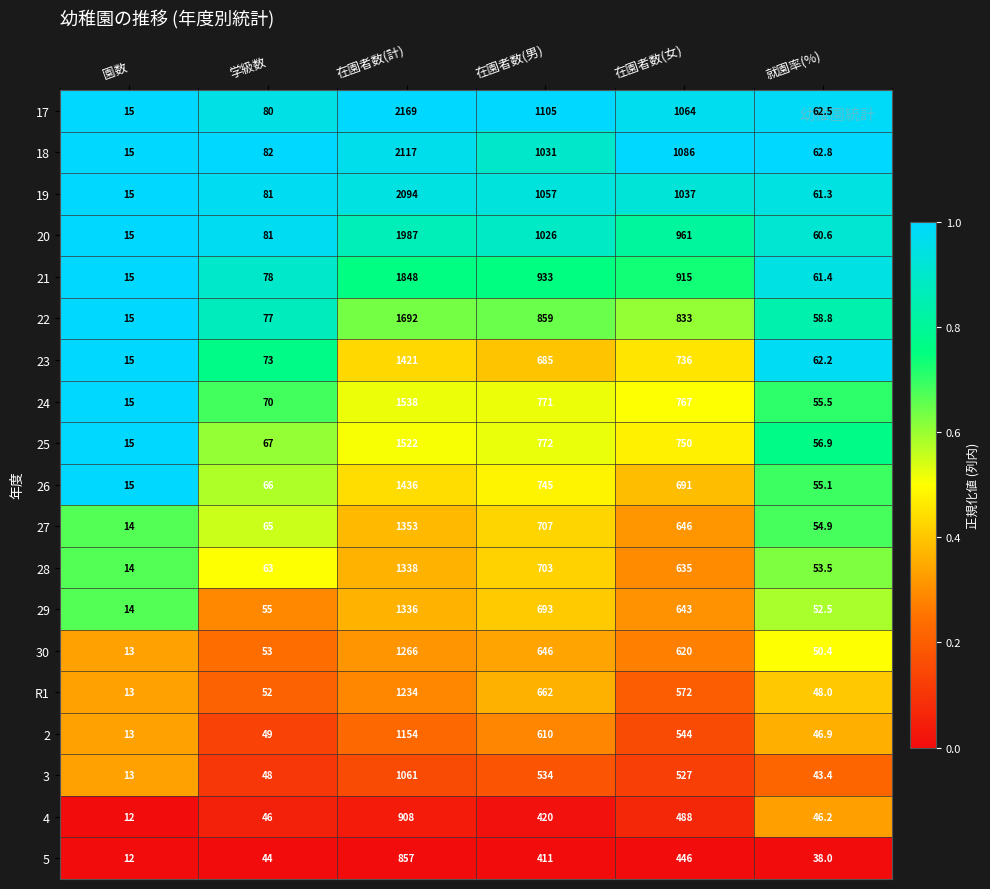

At 在園者数(計), list the series in order from smallest to largest.

5, 4, 3, 2, R1, 30, 29, 28, 27, 23, 26, 25, 24, 22, 21, 20, 19, 18, 17